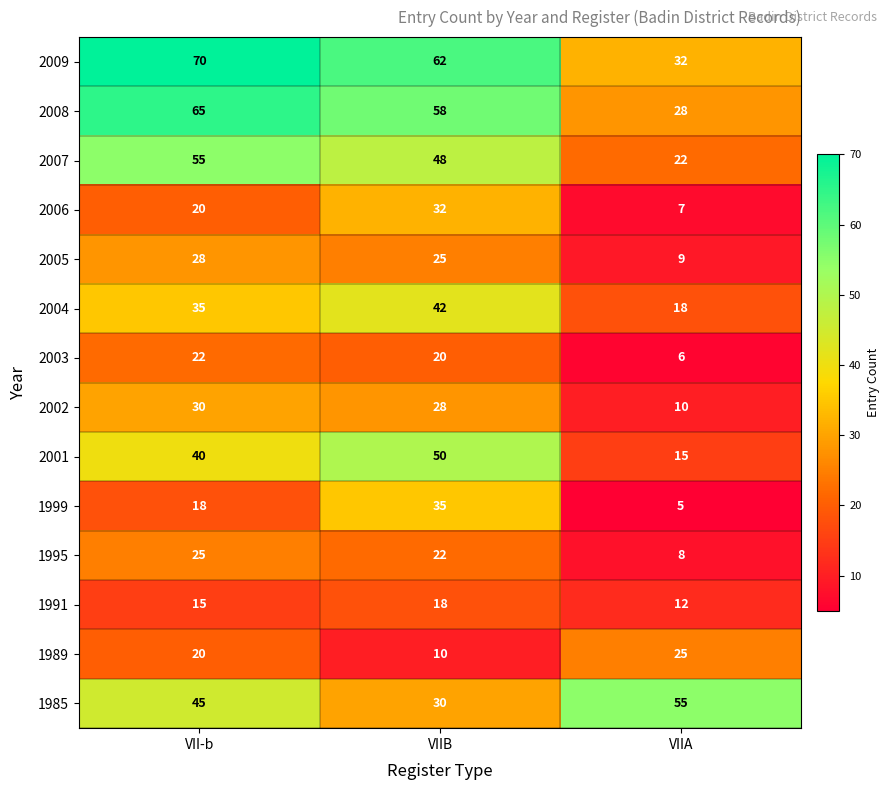

Read the 2008 value at VII-b.

65